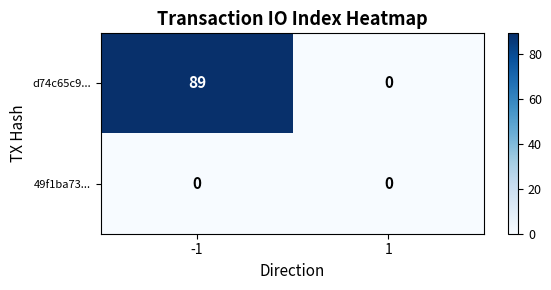

Count the number of categories in the chart.

2